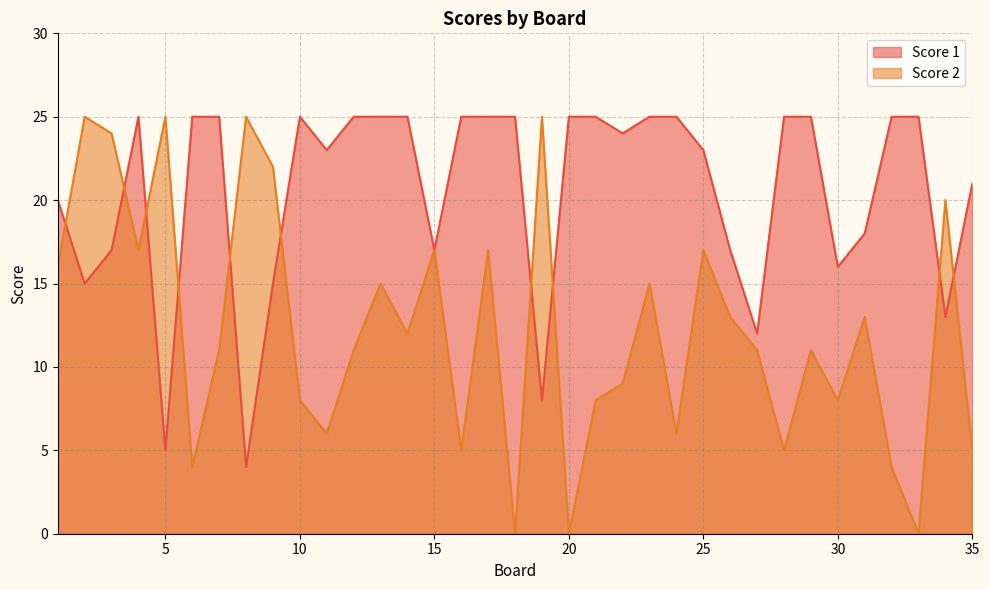

Which series changed the most between 5 and 34?

Score 1